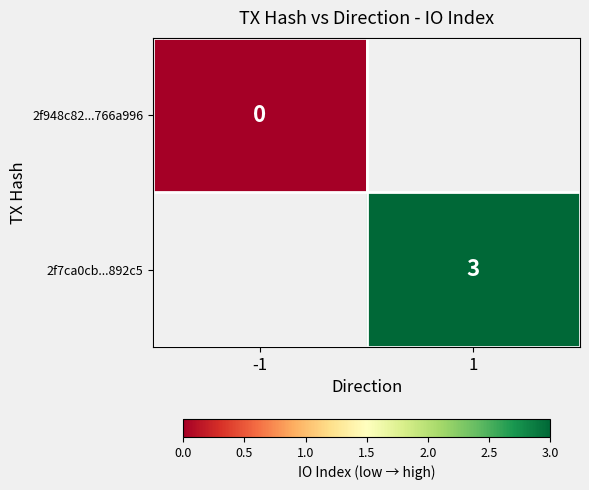

The 2f7ca0cb...892c5 series shows 3 at 1. True or false?

True